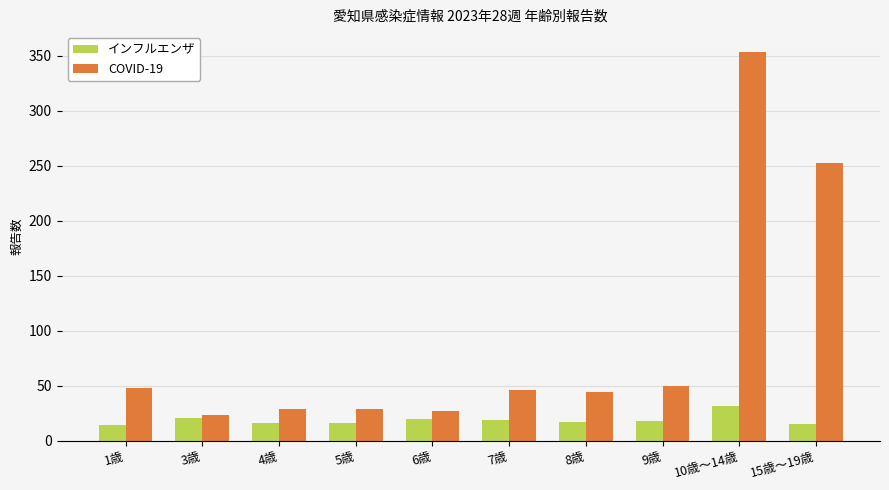

Which series changed the most between 1歳 and 15歳～19歳?

COVID-19